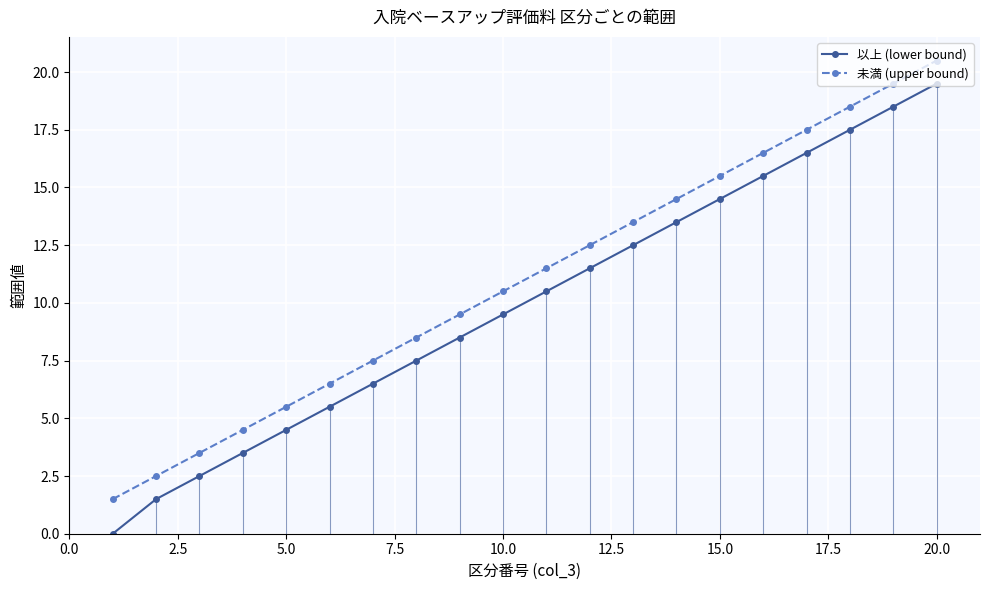

How many lines are shown in the chart?

2